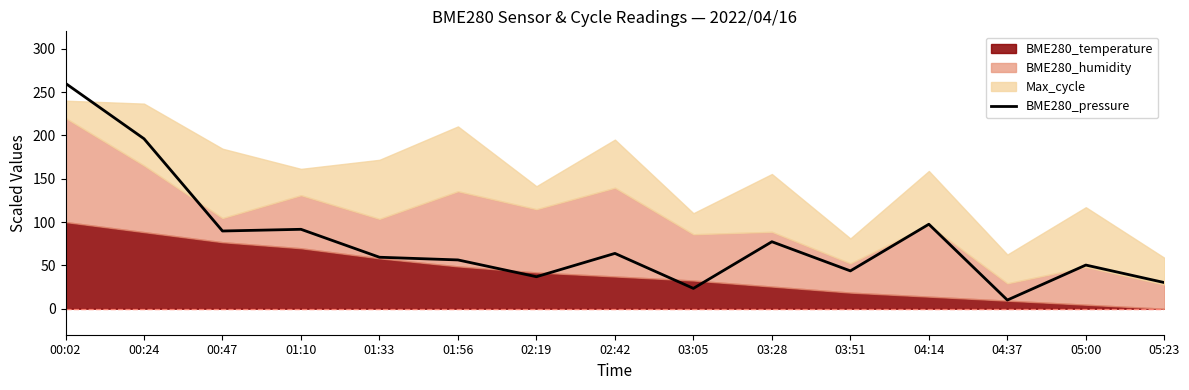

At which label is the value closest to 135?

04:14